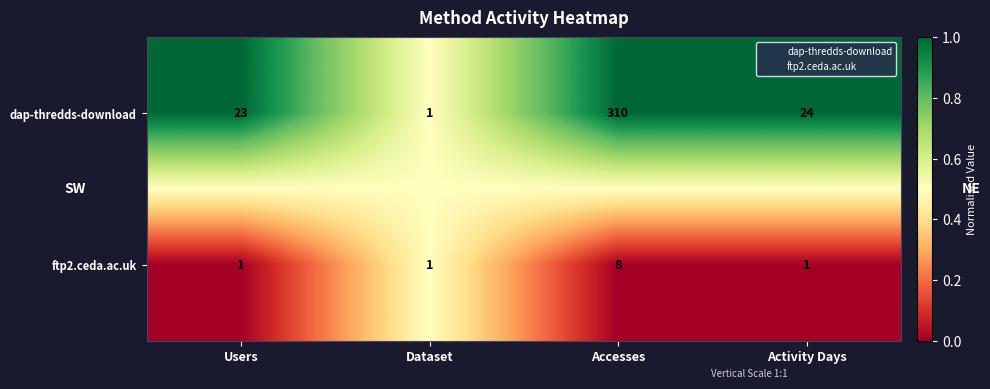

List the series in order of their peak value, lowest first.

ftp2.ceda.ac.uk, dap-thredds-download